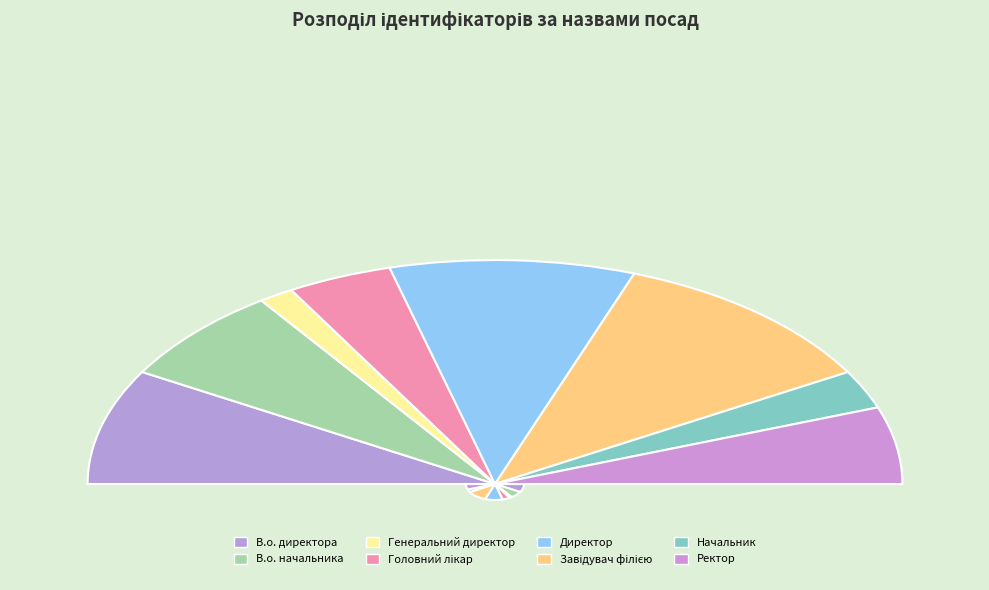

To the nearest percent, what portion does В.о. директора represent?

17%